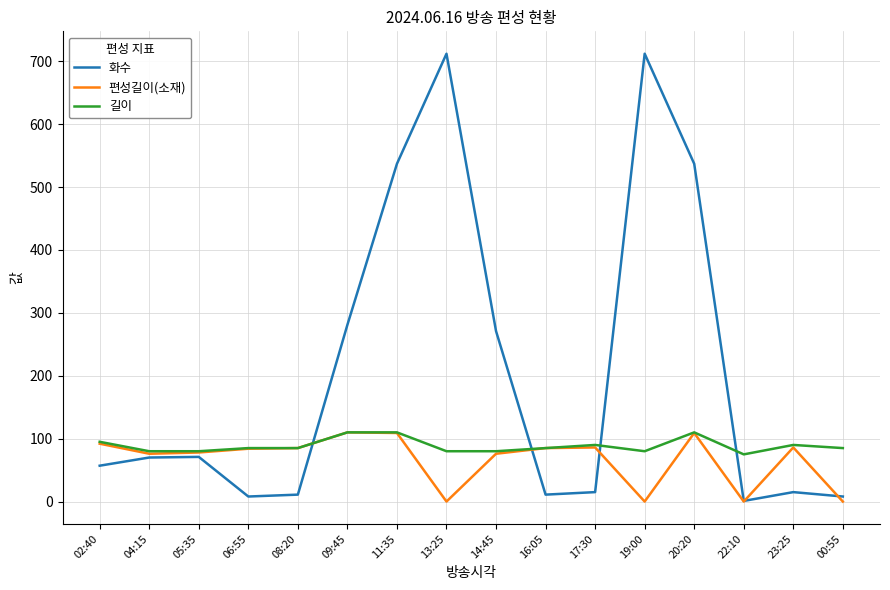

What is the minimum value for 길이?

75